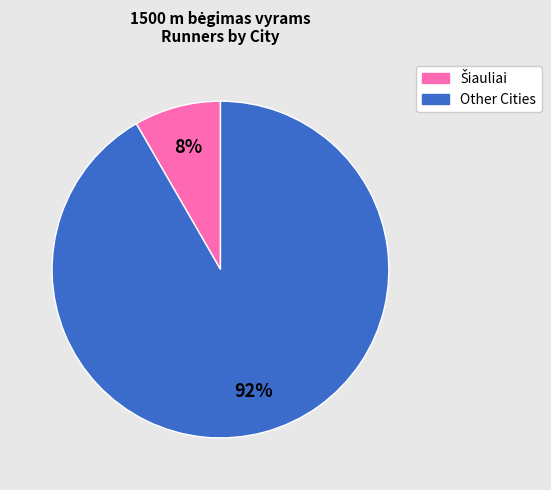

To the nearest percent, what is the average slice percentage?

50%